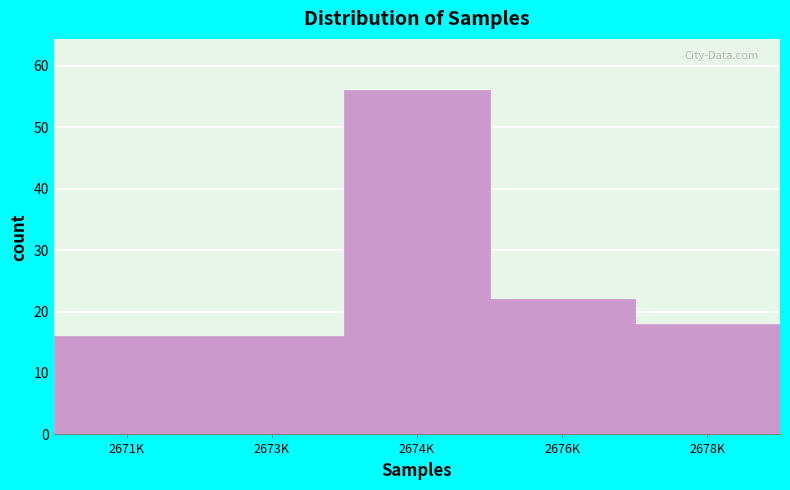

Reading left to right, what are all the values shown in this chart?

2671K=16	2673K=16	2674K=56	2676K=22	2678K=18